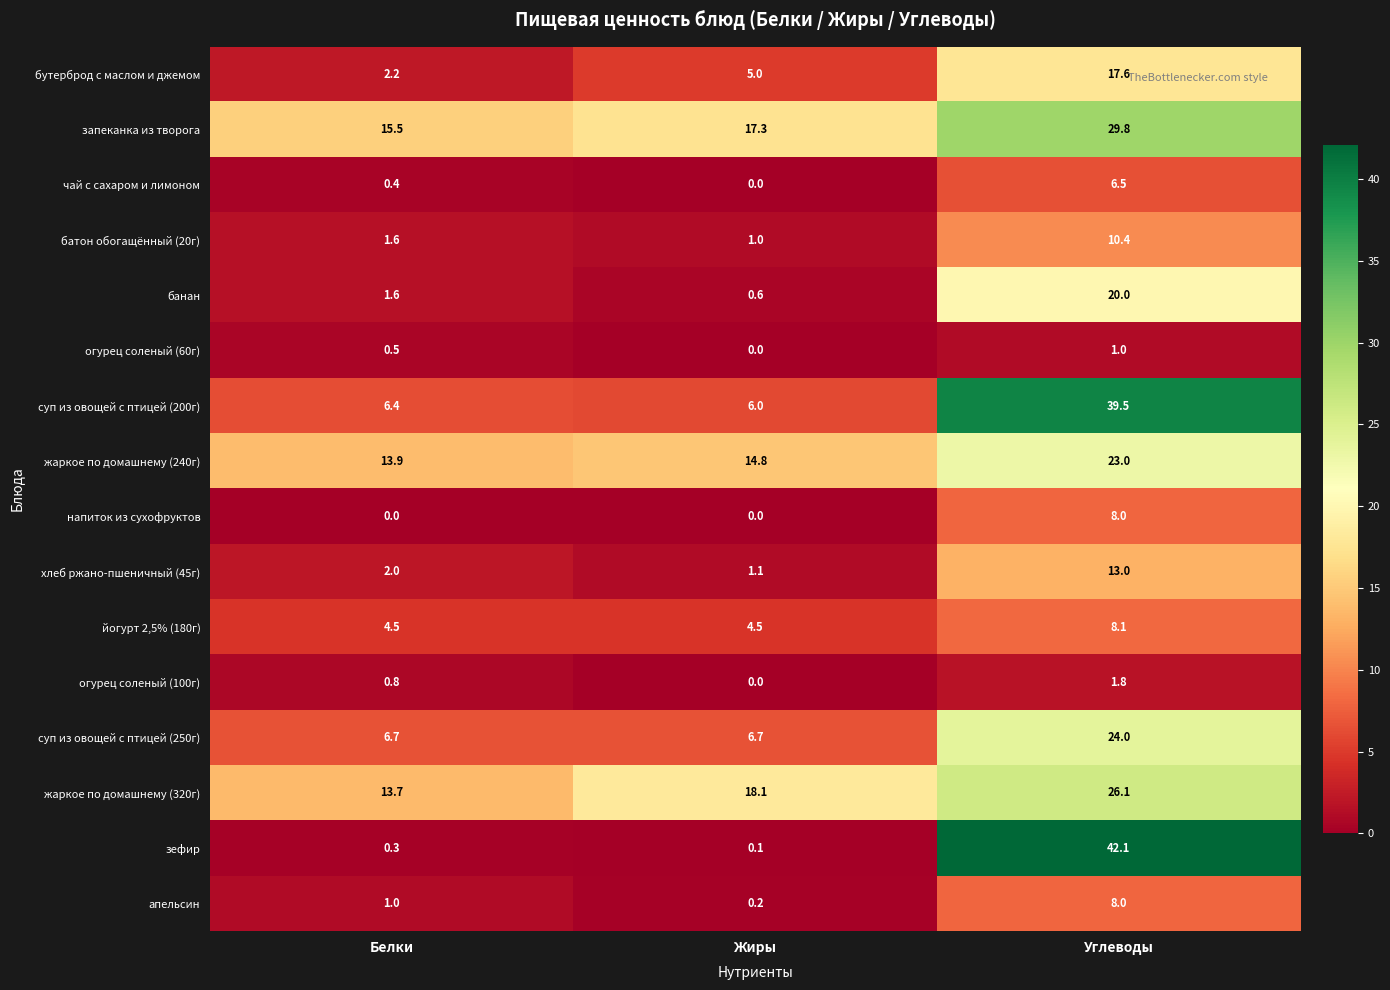

Which series changed the most between Белки and Углеводы?

зефир